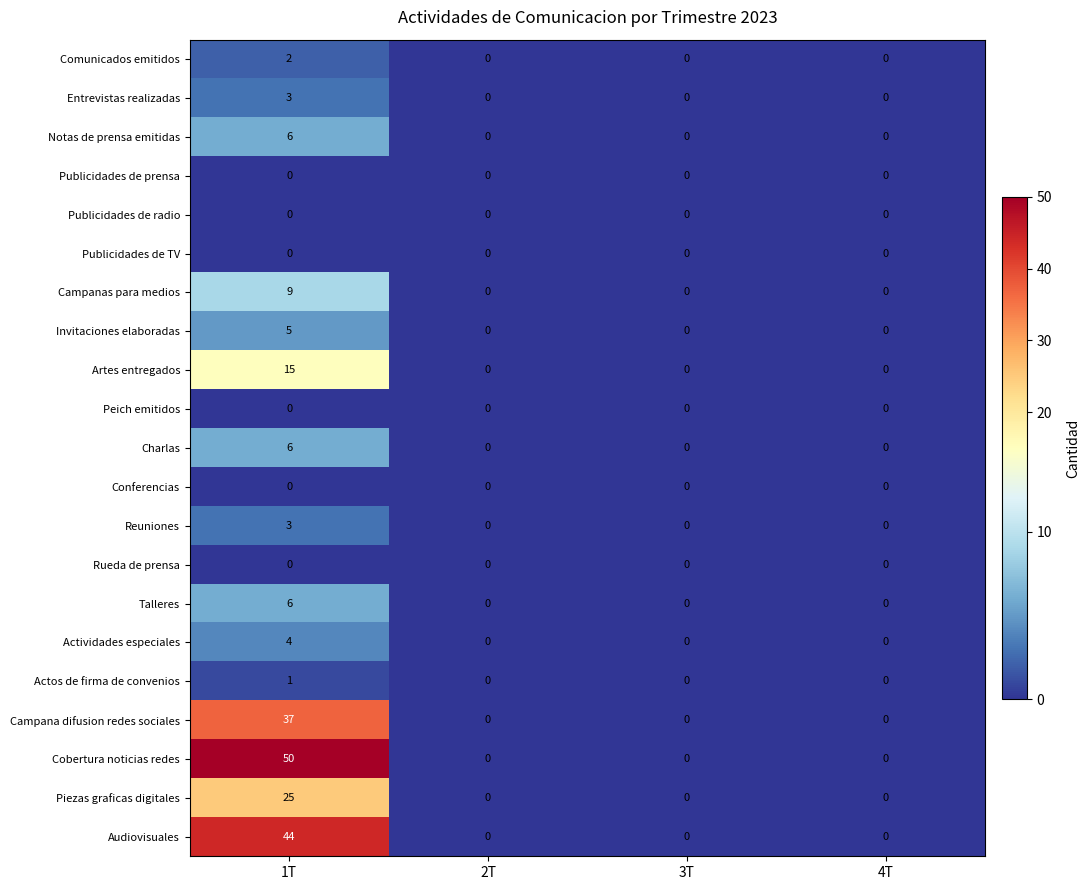

At which label does Campana difusion redes sociales reach its peak?

1T